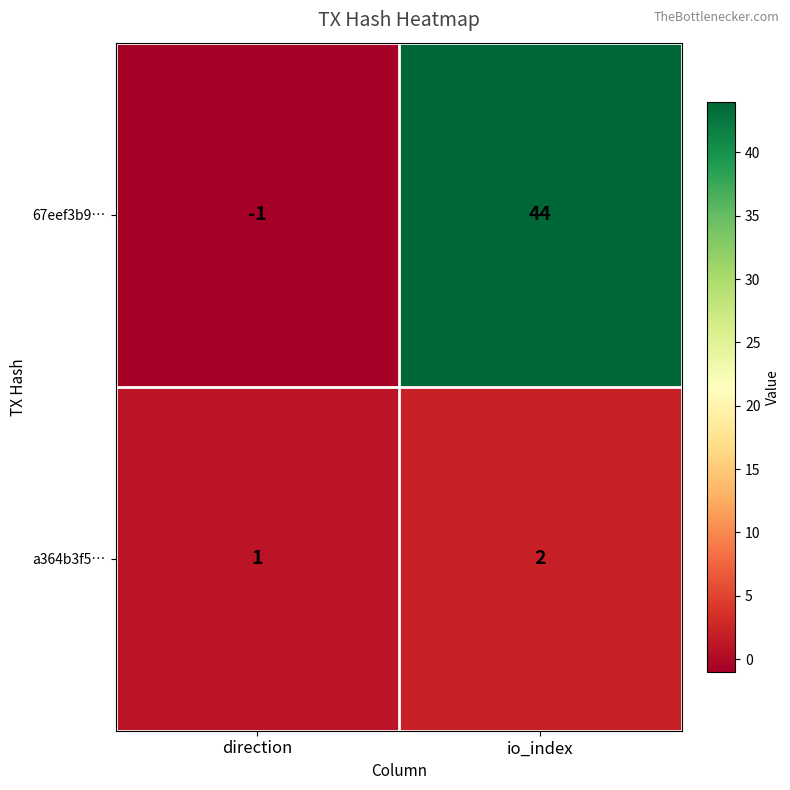

Which series has the largest total across all categories?

67eef3b9…